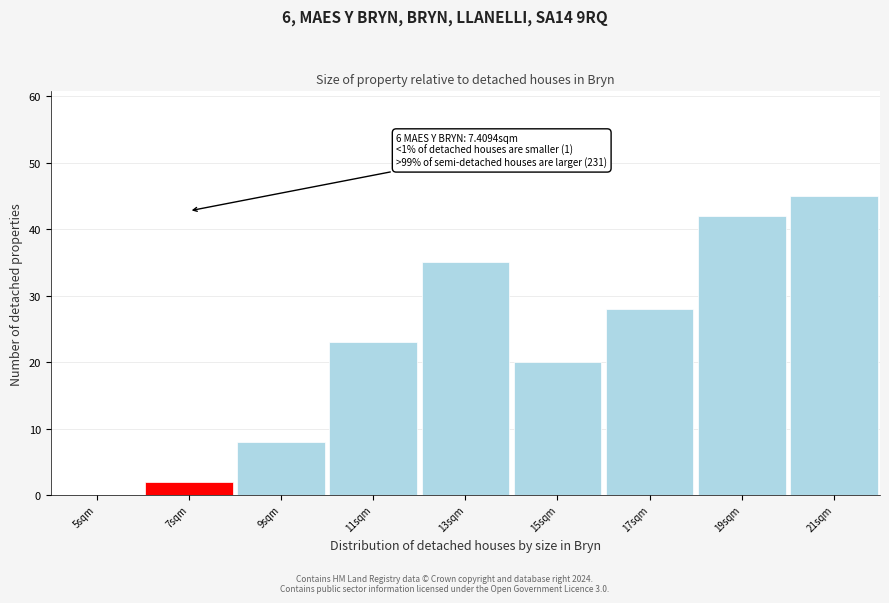

Reading left to right, extract all data points from this chart.

5sqm=0	7sqm=2	9sqm=8	11sqm=23	13sqm=35	15sqm=20	17sqm=28	19sqm=42	21sqm=45